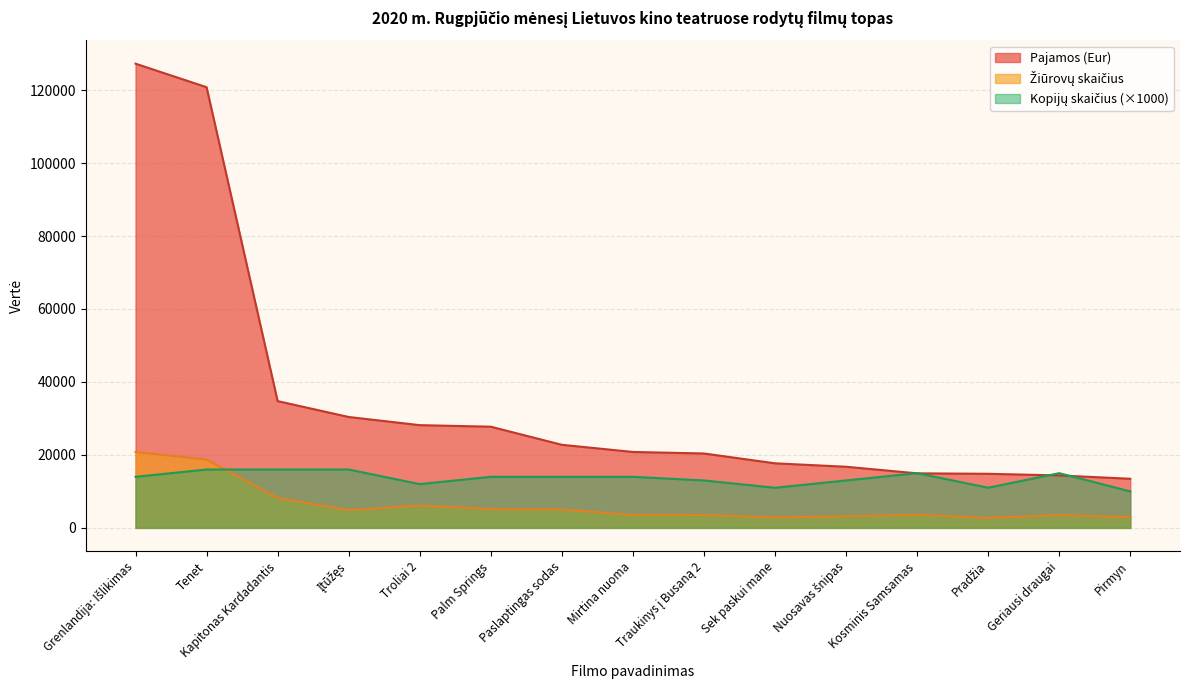

Rank the series at Pirmyn from lowest to highest value.

Žiūrovų skaičius, Kopijų skaičius, Pajamos (Eur)